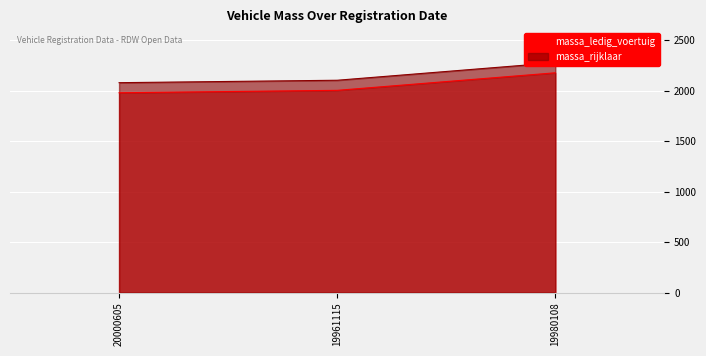

Which series has the largest total across all categories?

massa_rijklaar